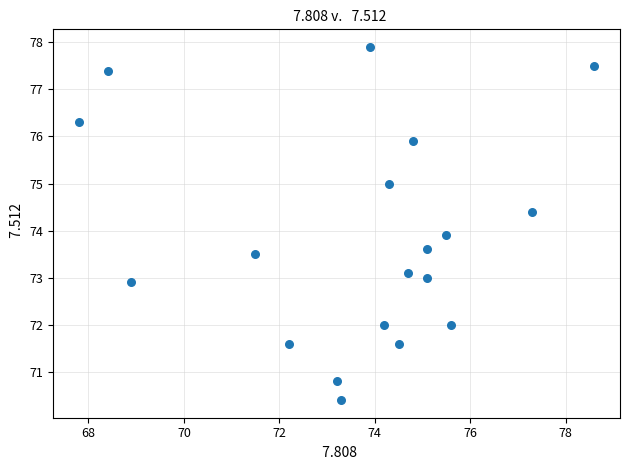

What Y value in the scatter plot is closest to 74?

73.9